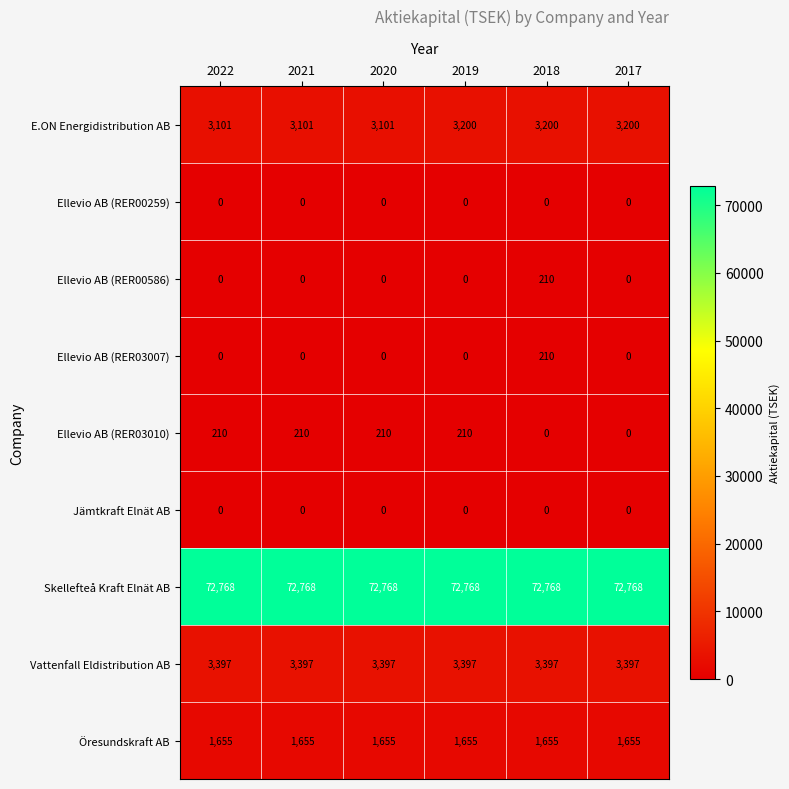

Between 2021 and 2019, which series saw the biggest shift?

E.ON Energidistribution AB